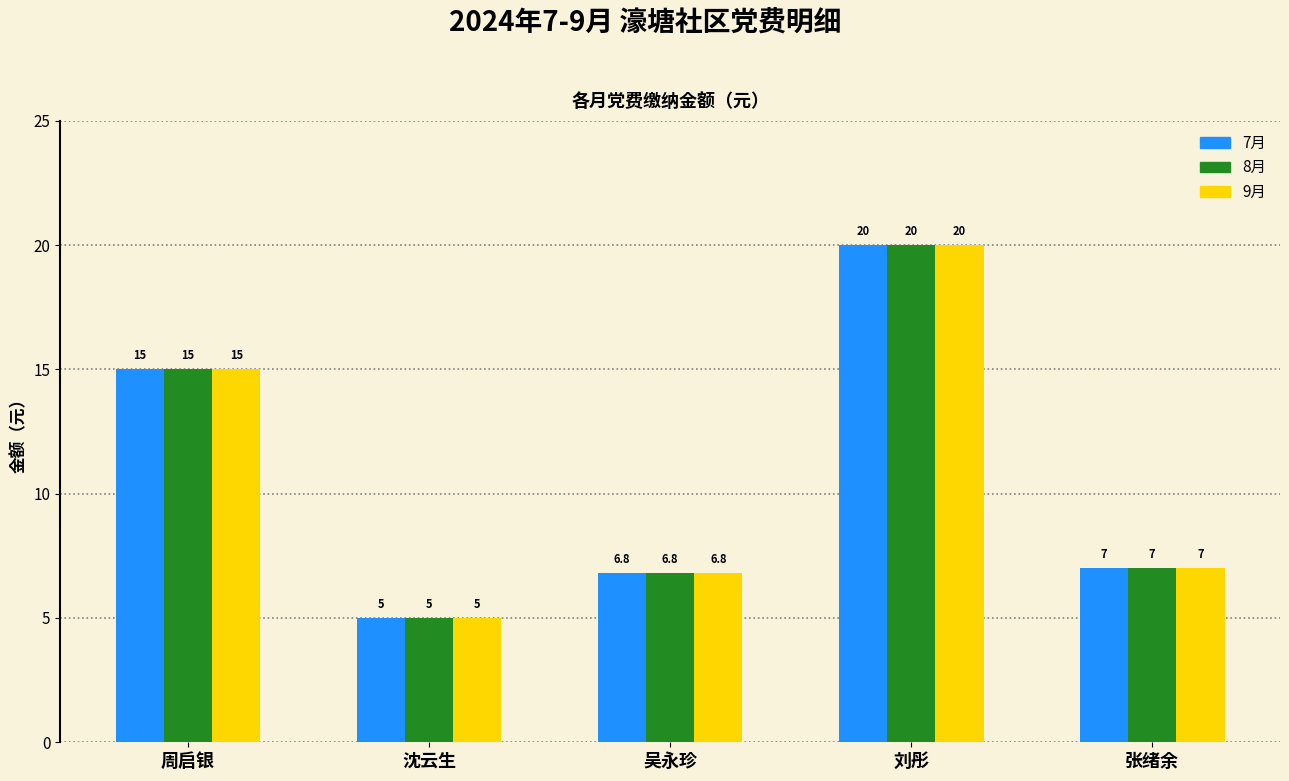

What are all the series names shown in the legend?

7月, 8月, 9月